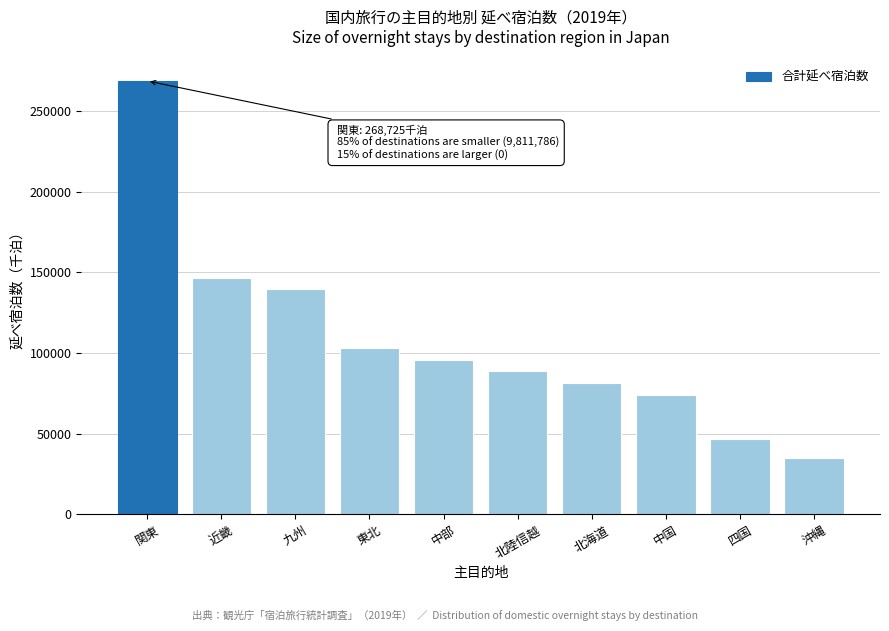

Reading left to right, list all the values displayed in this chart.

268725	146644	139564	103256	95811	89002	81442	73887	46961	35219